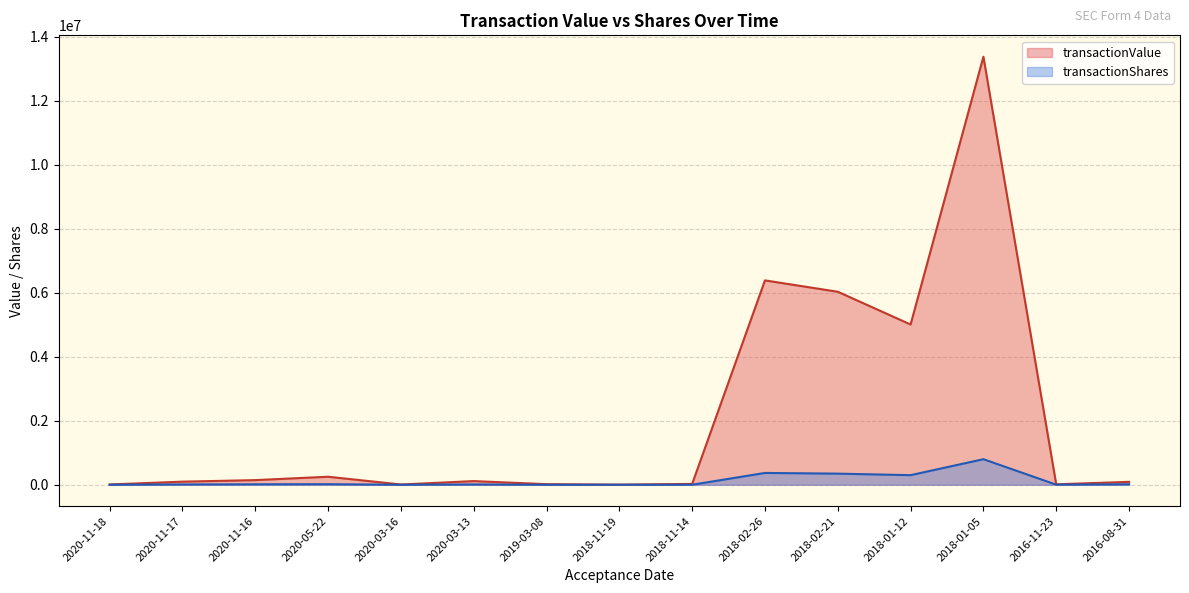

At which category is the sum across all series the highest?

2018-01-05